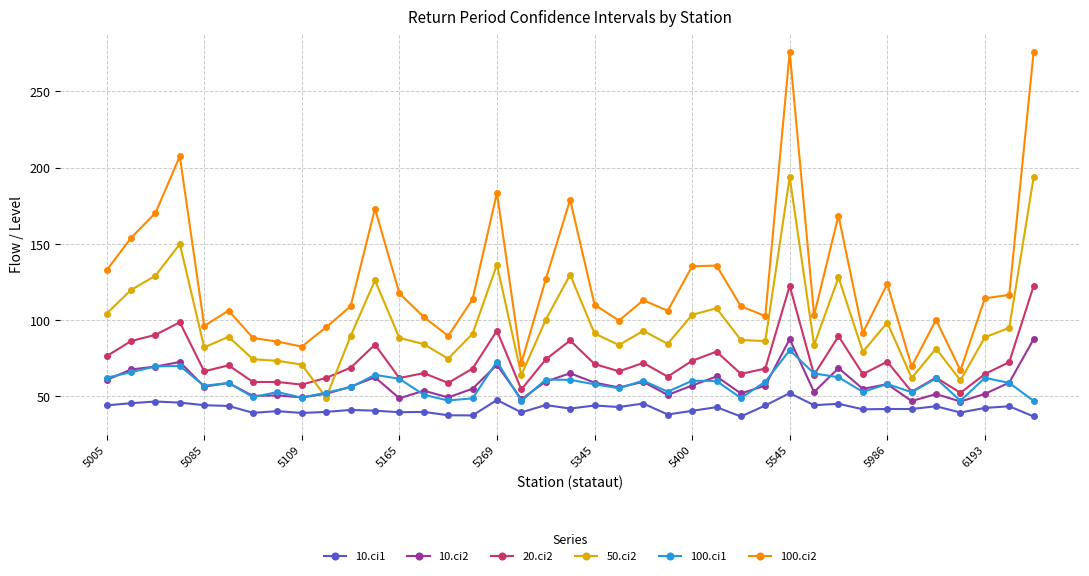

True or false: 10.ci2 has more than 1 interior local peaks.

True